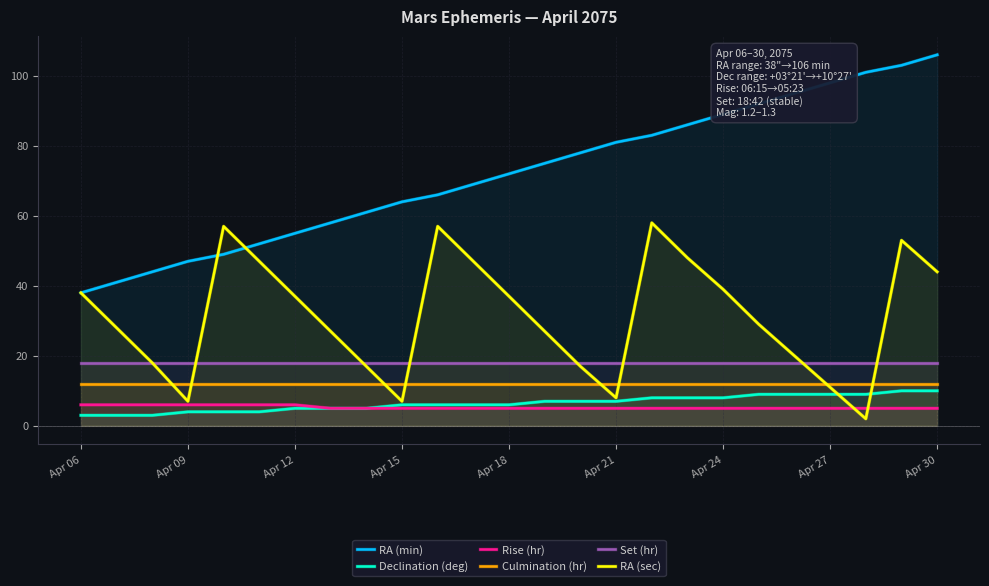

What is the sum of the Set (hr) values at 20 and 14?

36